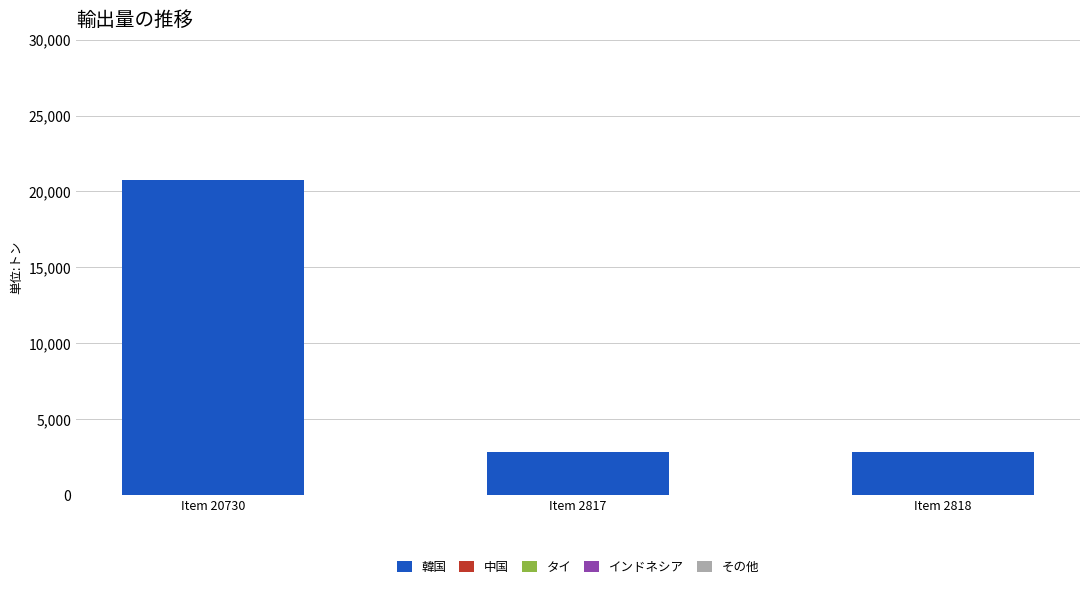

What is the label of the 2nd bar from the left?

Item 2817